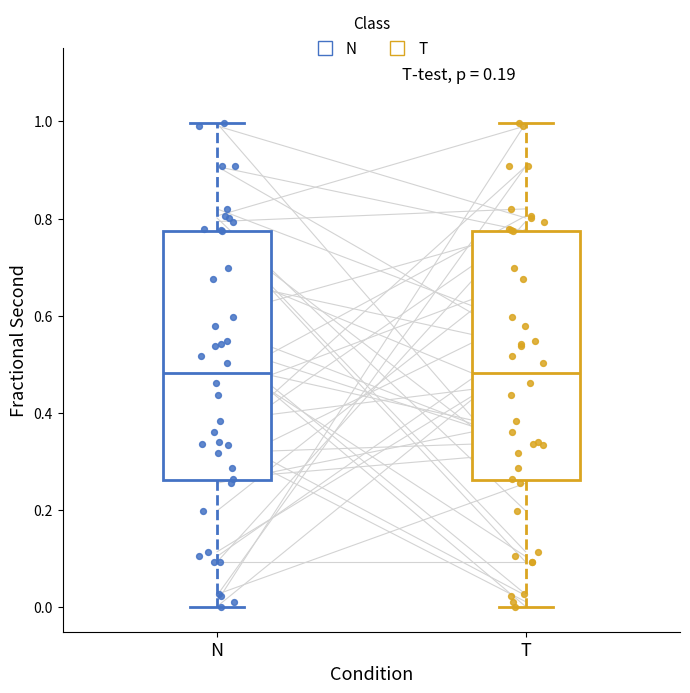

Reading left to right, read every box against the y-axis: the position of its median line, the range the box covers, and the ends of its whiskers. The values are not printed on the chart, so give them approximately, as read against the axis.

N: median 0.48, box 0.26 to 0.78, whiskers 0.00 to 1.00
T: median 0.48, box 0.26 to 0.78, whiskers 0.00 to 1.00